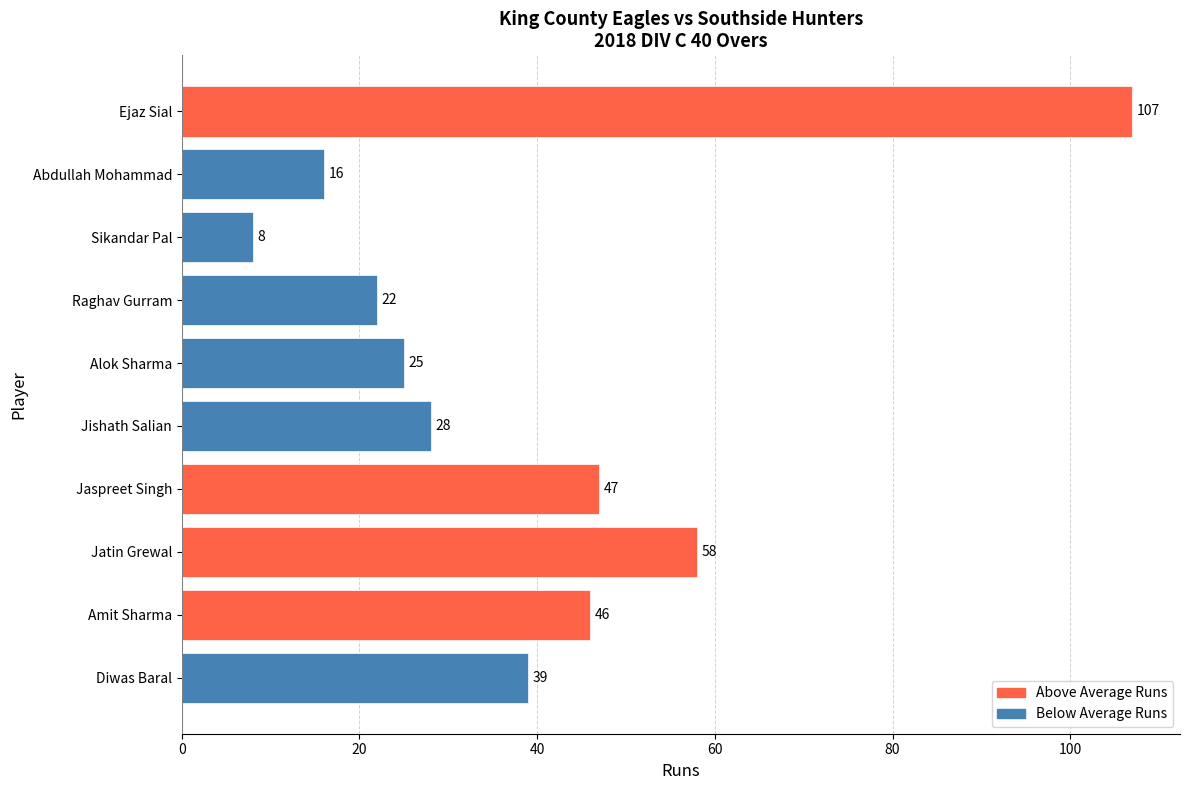

How many distinct data groups are displayed?

1